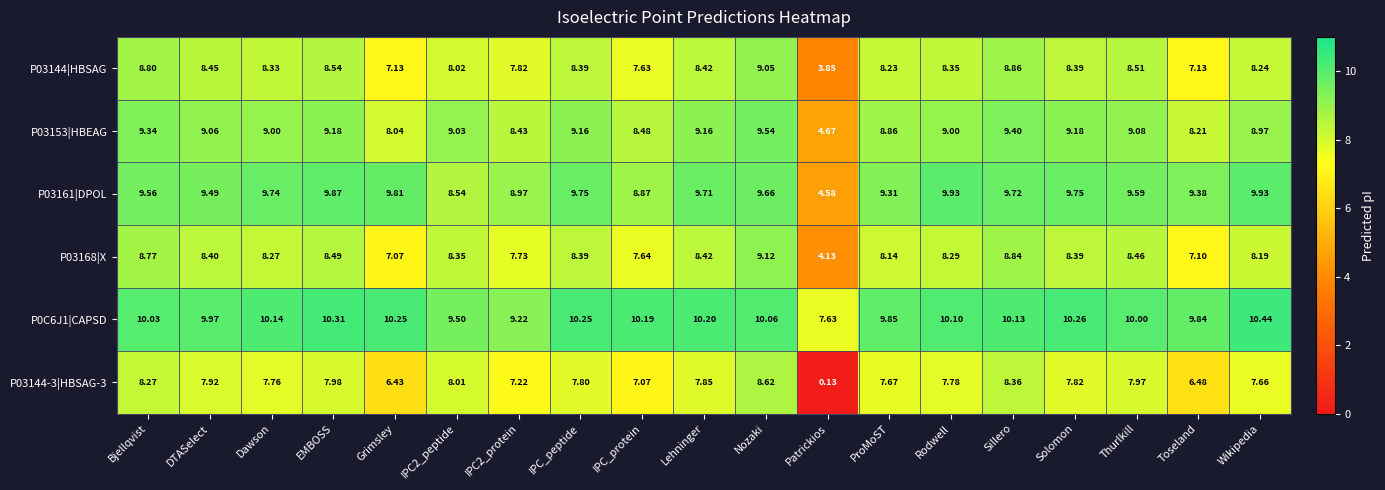

Is the value of P03153|HBEAG at Dawson greater than the value of P03161|DPOL at Lehninger?

No